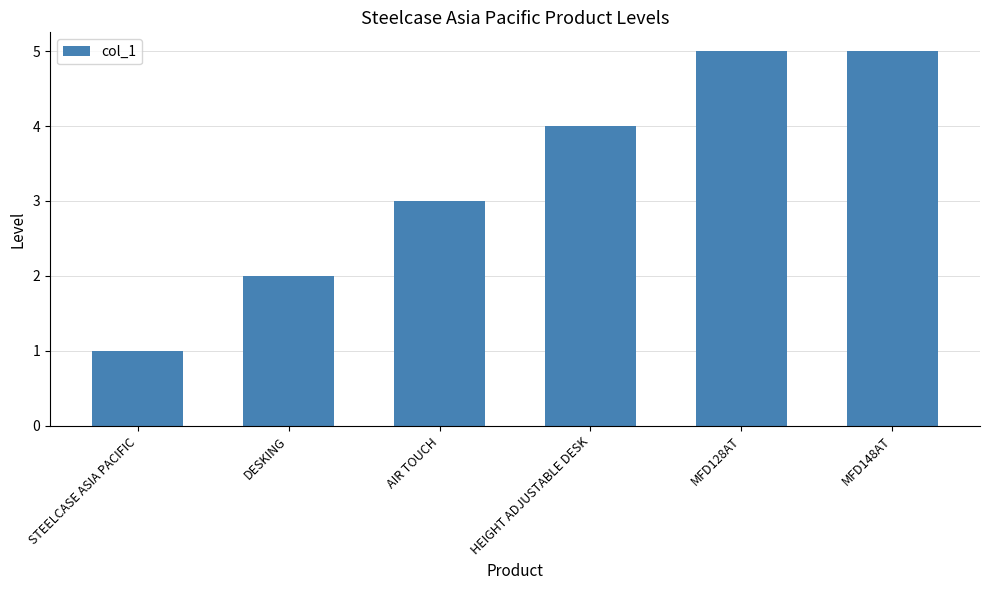

Reading left to right, what are all the values shown in this chart?

1	2	3	4	5	5